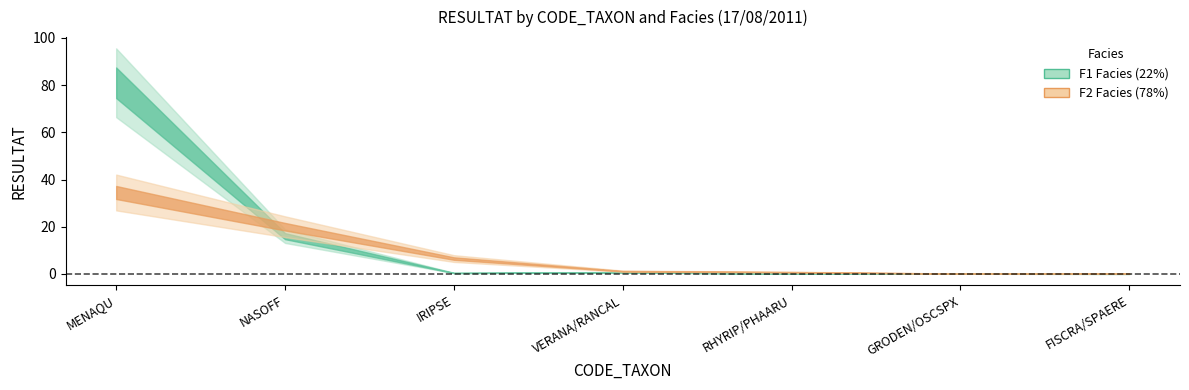

Is the value of F1_RESULTAT at IRIPSE greater than the value of F2_RESULTAT at RHYRIP/PHAARU?

No